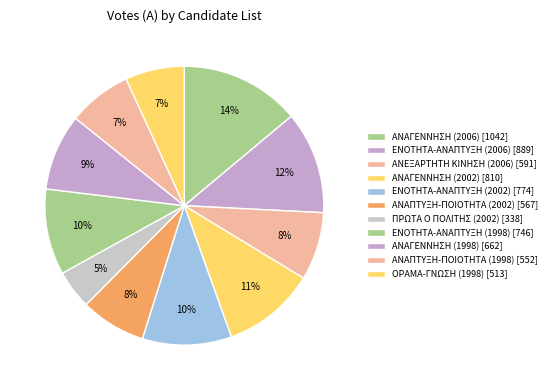

To the nearest percent, what is the difference between the largest and smallest slice percentages?

9%